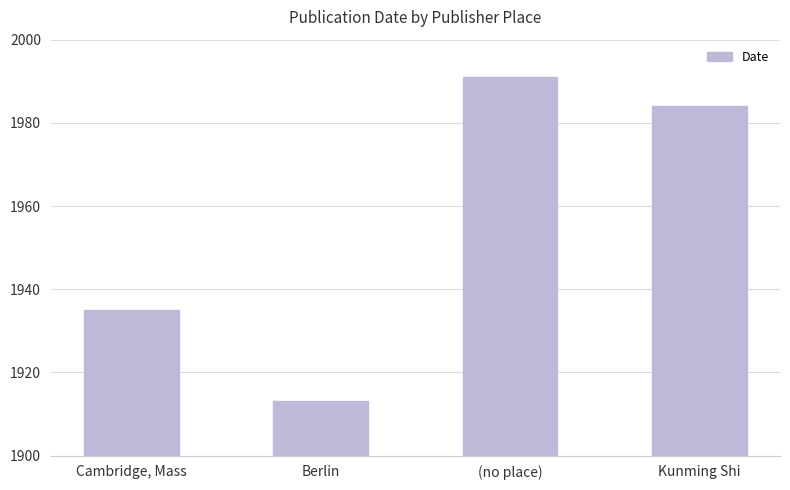

What is the change in value from Cambridge, Mass to (no place)?

+56